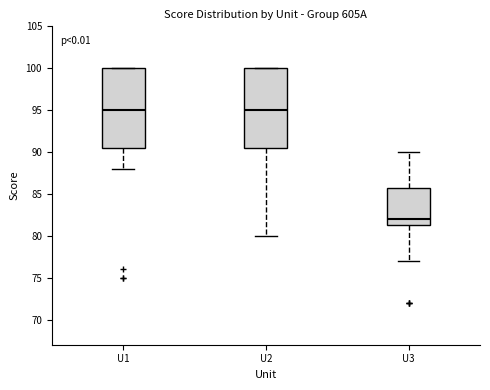

Where does the median line of the box for U3 sit on the y-axis? The values are not printed on the chart, so give them approximately, as read against the axis.

82.0